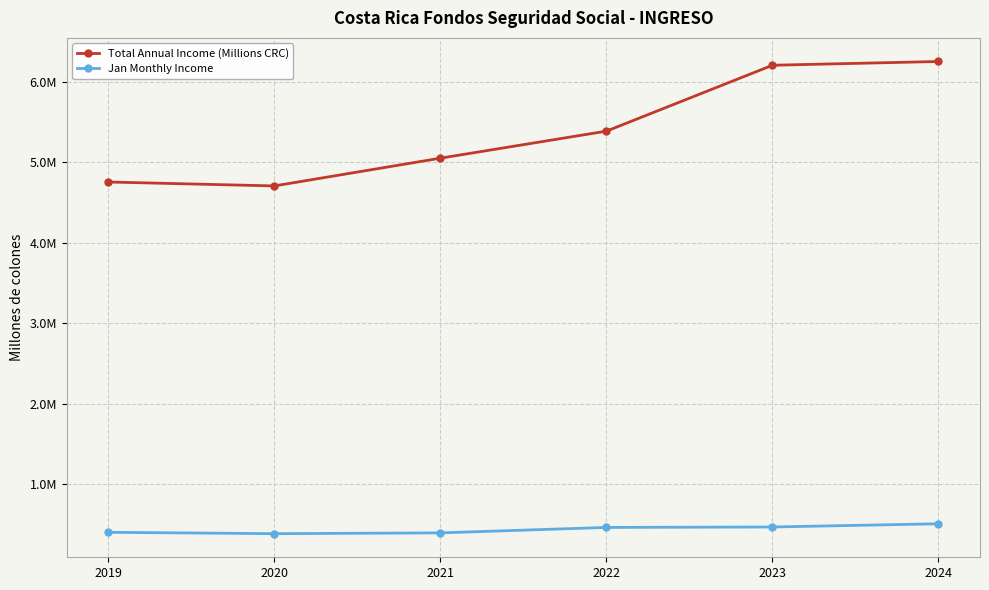

At how many categories does at least one series exceed 5055973?

3